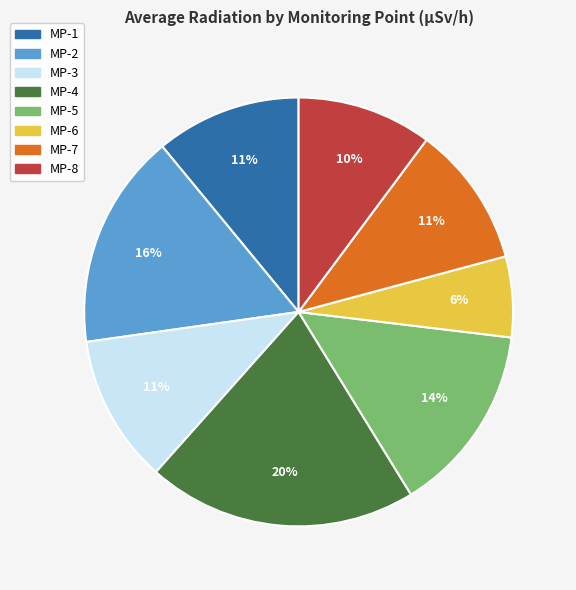

Is there a majority slice in this chart?

No